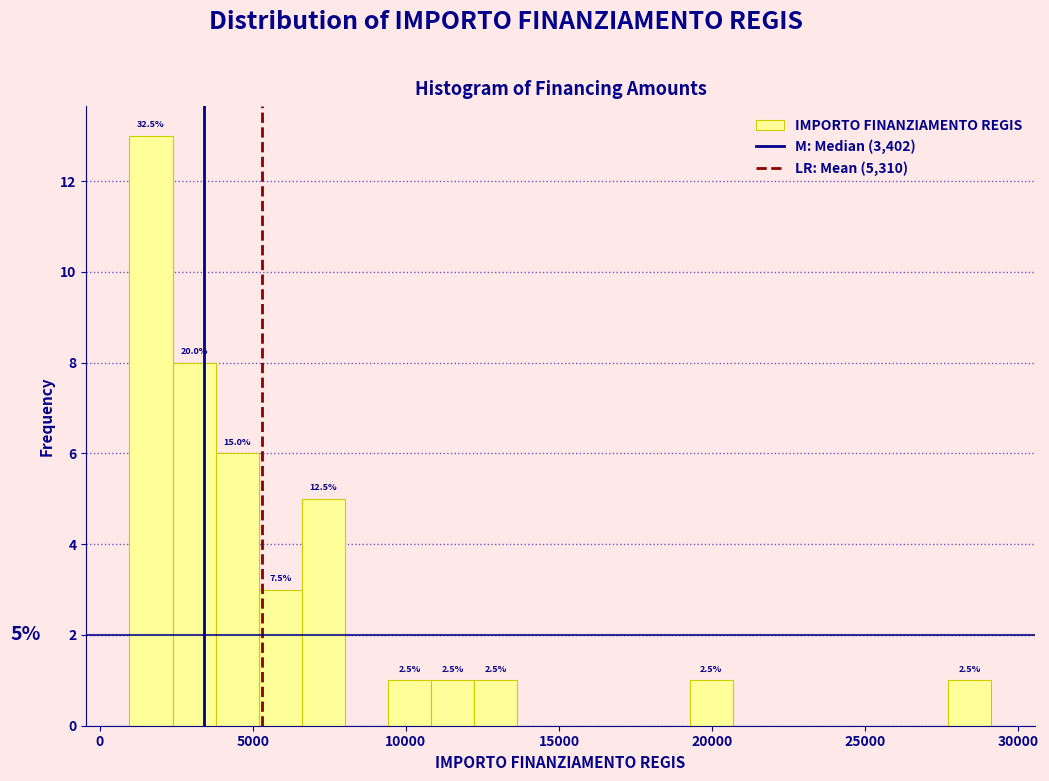

Around what value on the x-axis is the tallest bar? Give the approximate position of its centre, as read against the axis.

1500